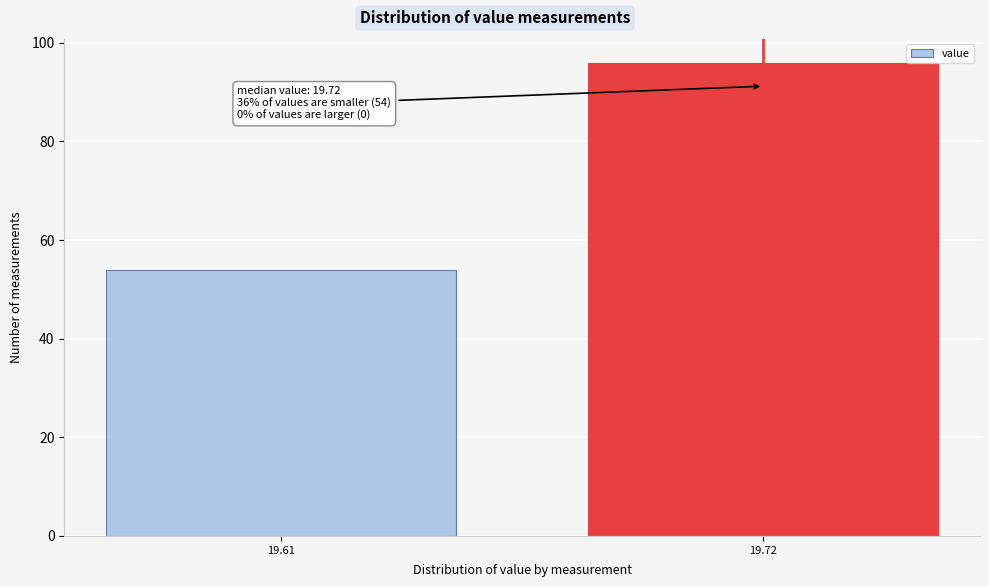

Reading right to left, what are all the values shown in this chart?

96	54